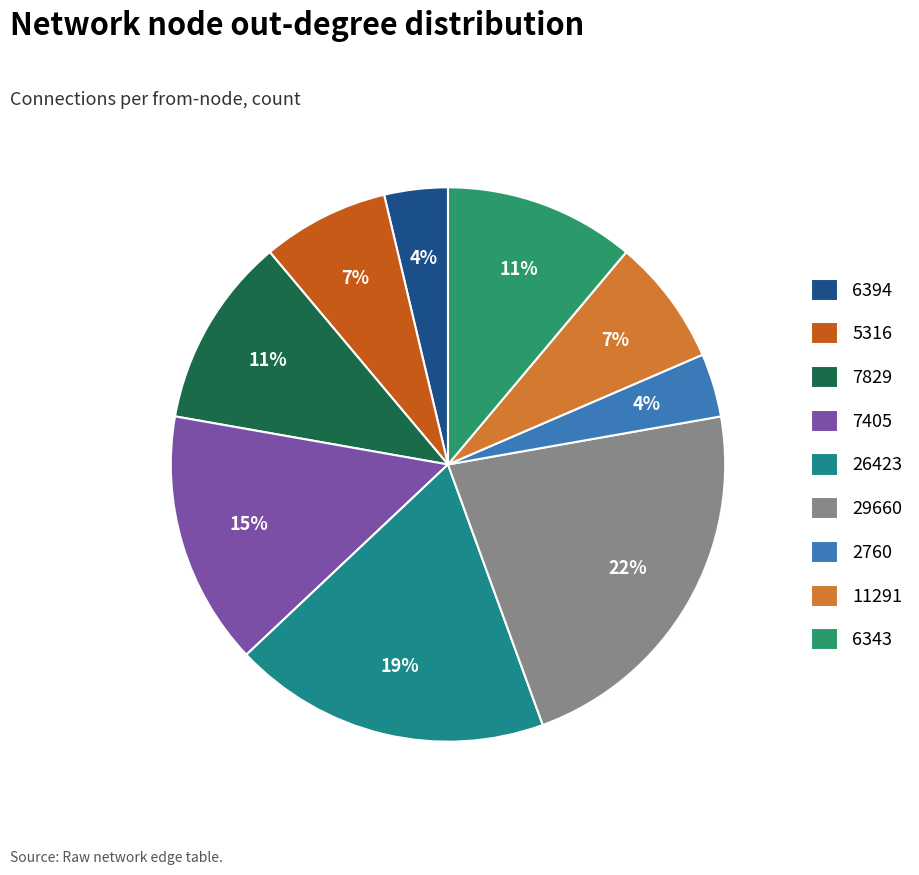

Is 6343 the majority of the pie?

No